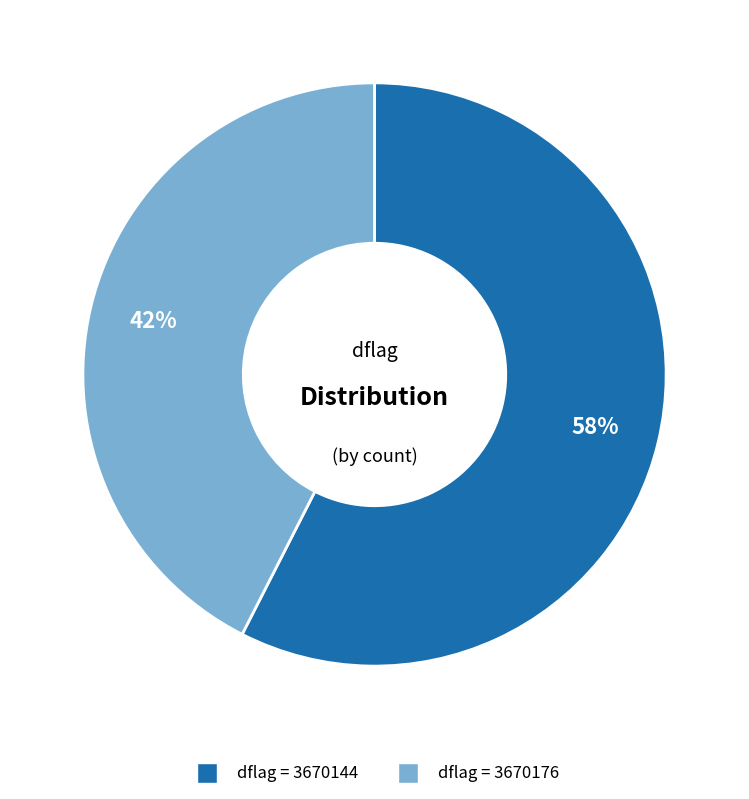

Is there any slice that represents more than half of the pie?

Yes